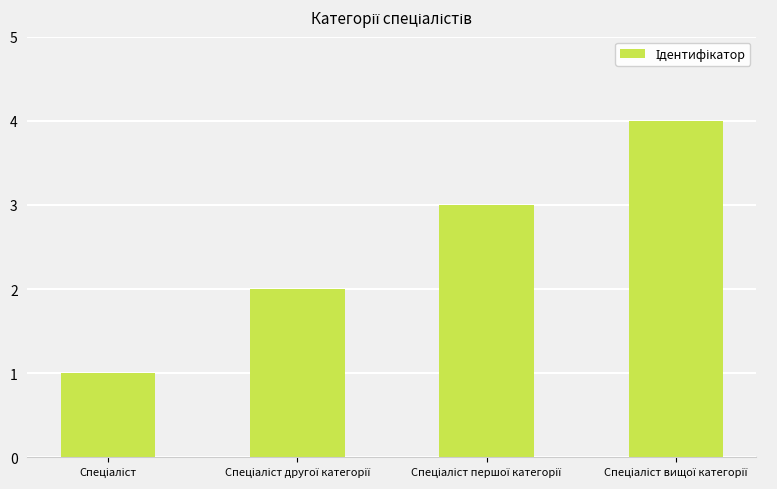

What is the sum of all values?

10